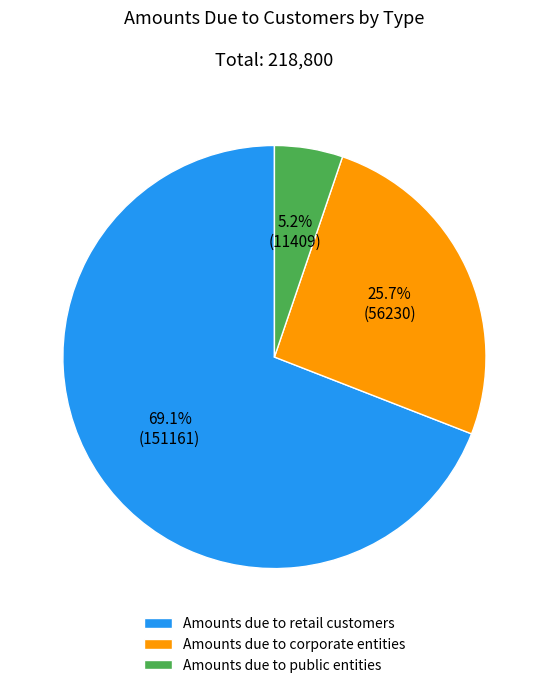

The Amounts due to corporate entities slice represents 16% of the pie. True or false?

False